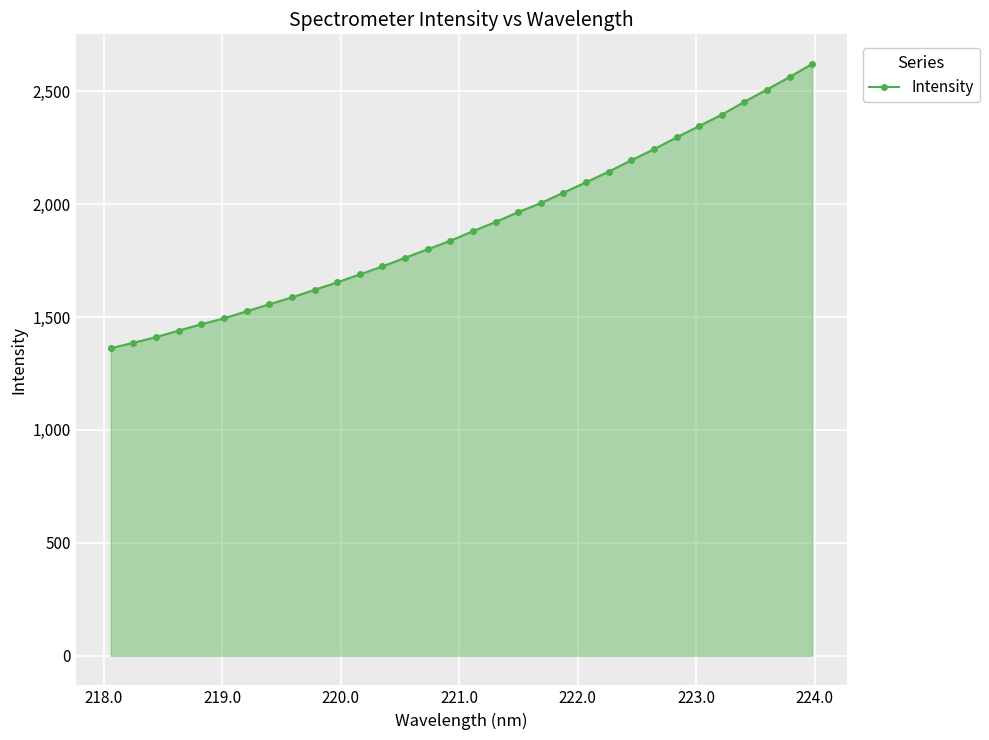

Does the chart have visible grid lines?

Yes